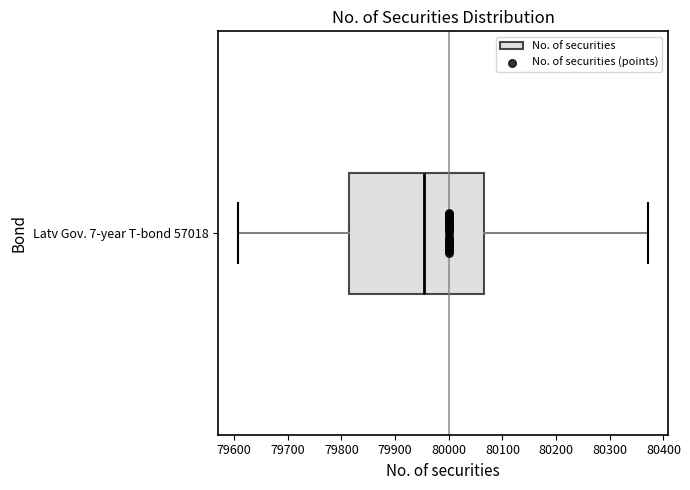

Where does the left whisker of the box for Latv Gov. 7-year T-bond 57018 end on the x-axis? The values are not printed on the chart, so give them approximately, as read against the axis.

79610